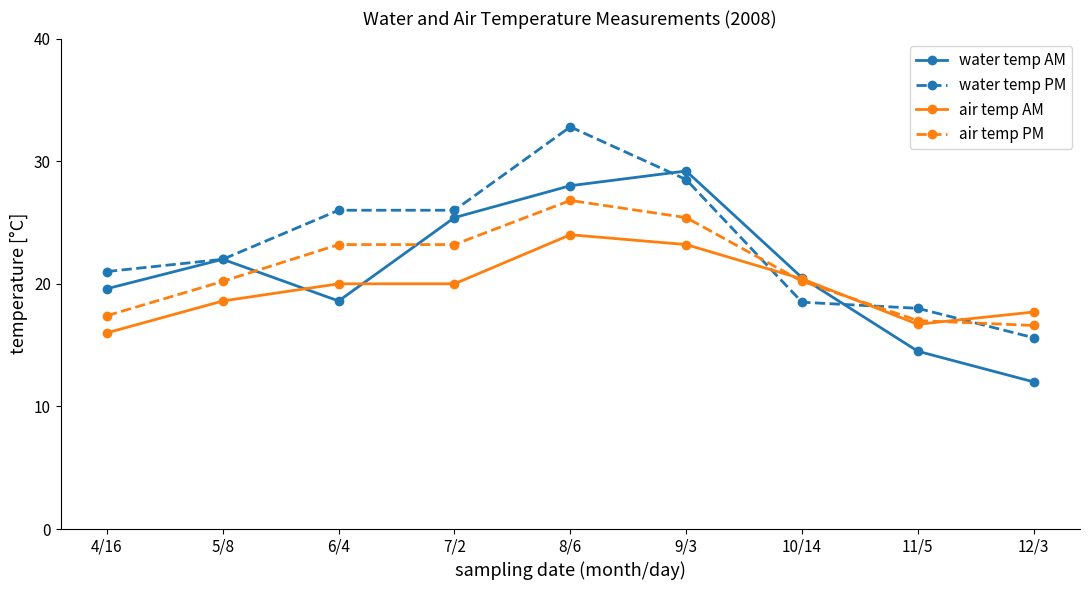

What is the difference between the water temp AM values at 10/14 and 6/4?

1.9